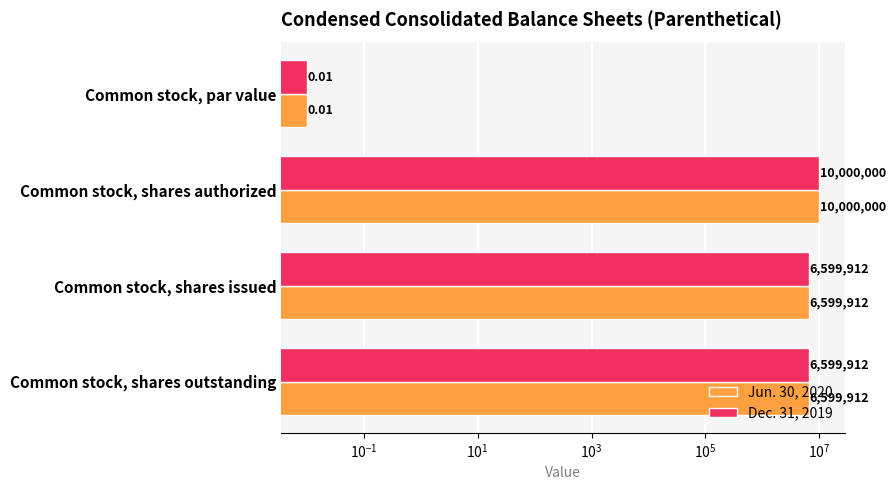

Which series has the largest total across all categories?

Jun. 30, 2020